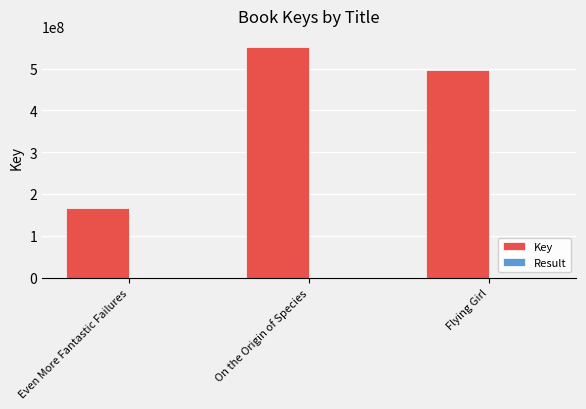

Which series has the largest total across all categories?

Key